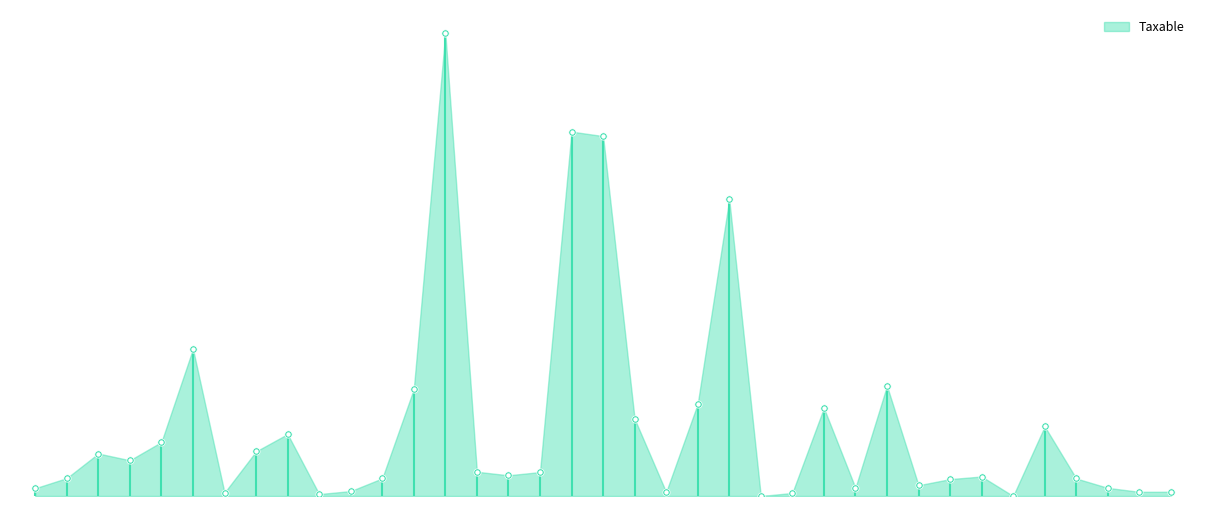

What is the change in value from 611601 to 61184?

-9536057.3